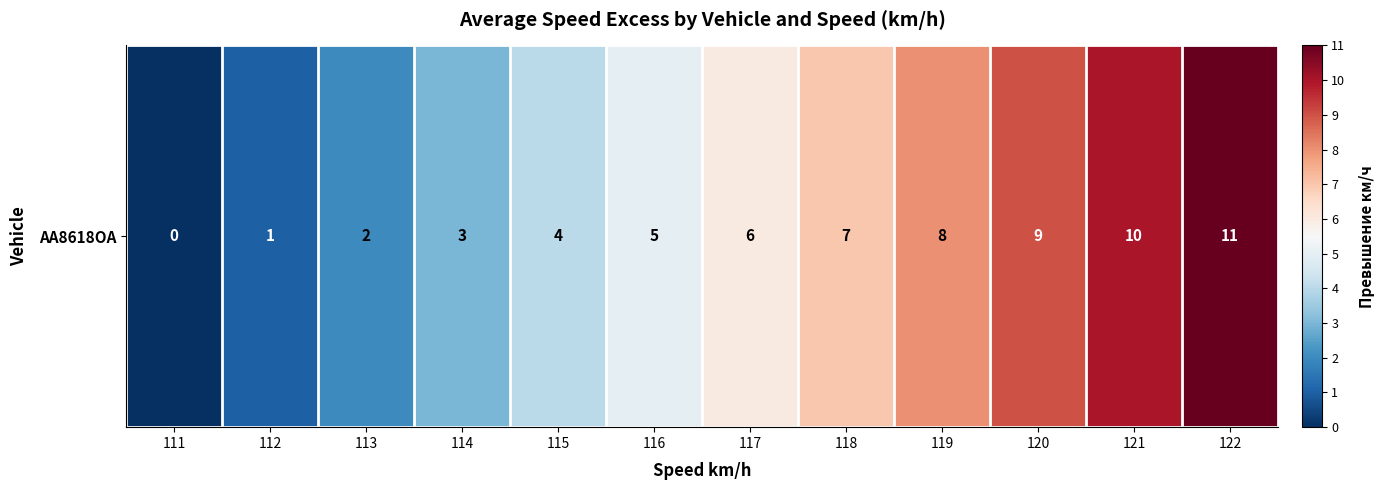

The chart shows a value of 5 at 121. True or false?

False